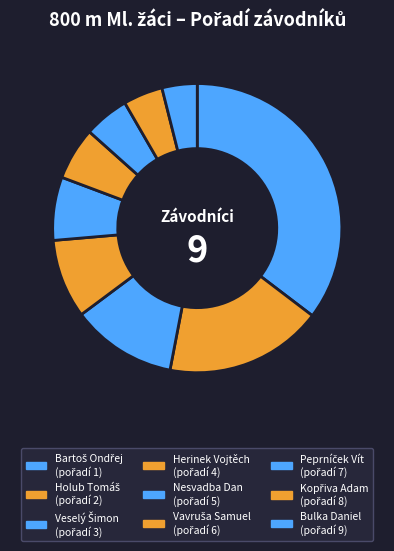

How many segments does this pie chart have?

9